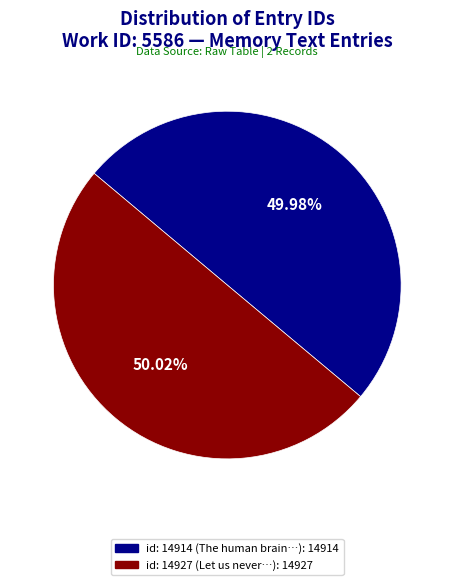

Does any single category account for the majority?

Yes